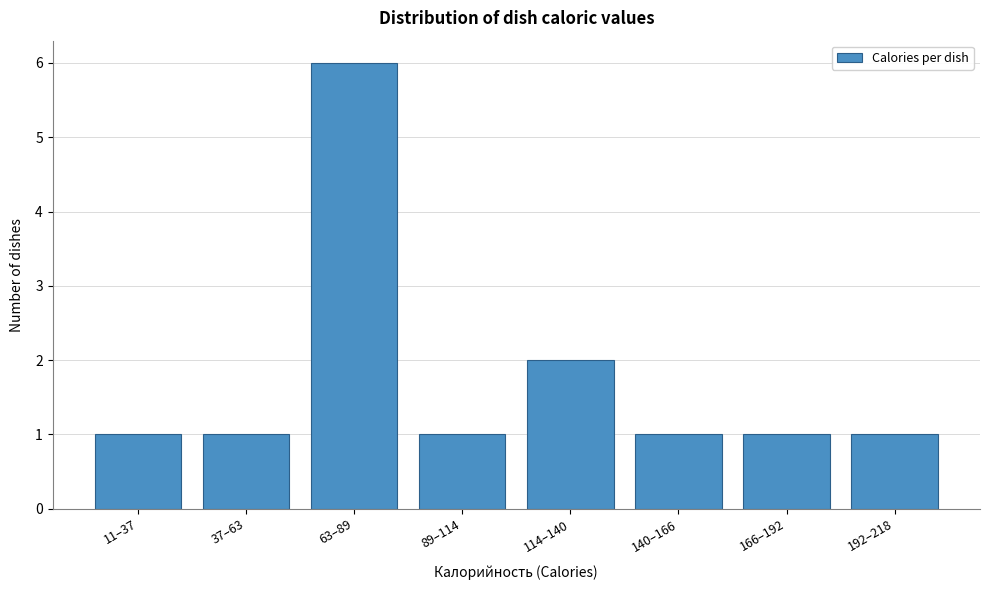

Reading right to left, transcribe all the data shown in this chart.

1	1	1	2	1	6	1	1